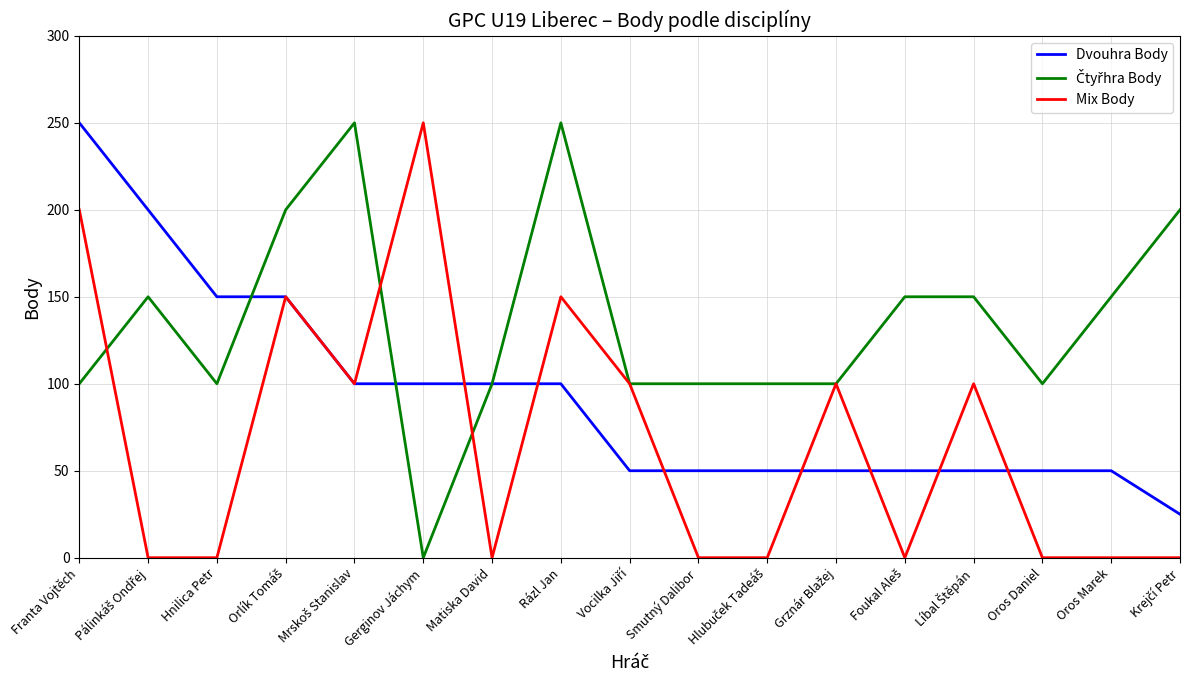

What position from the left is Oros Marek?

16